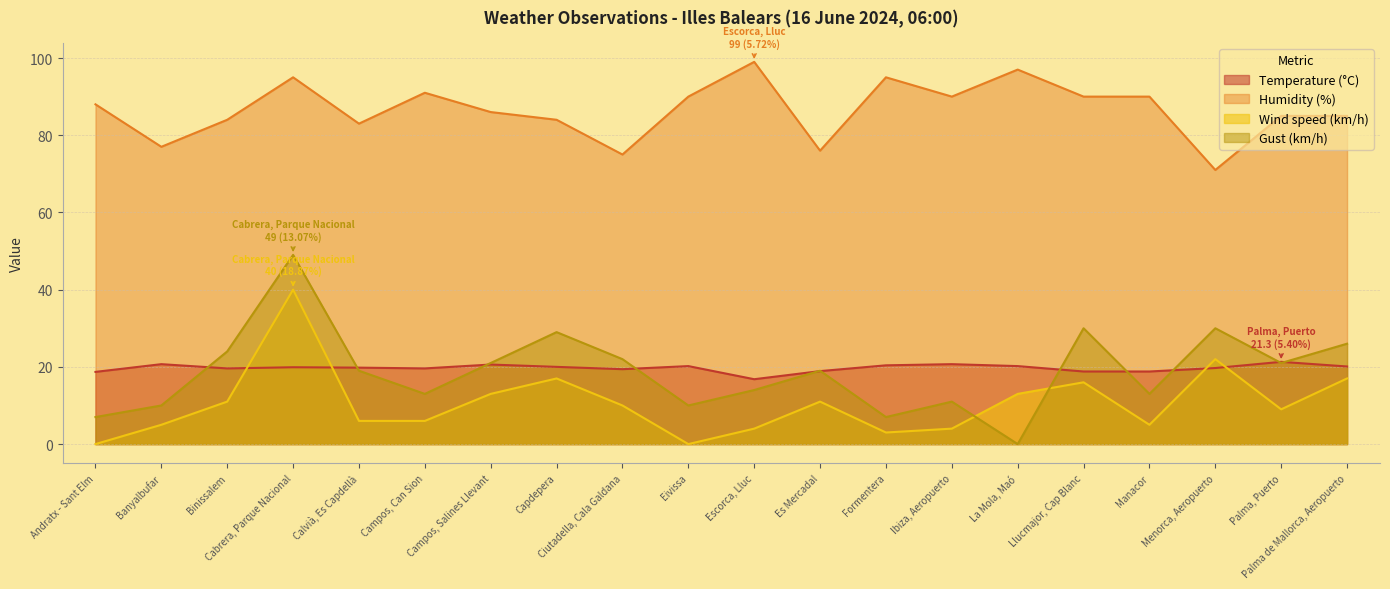

True or false: Humidity (%) and Gust (km/h) intersect in this chart.

False